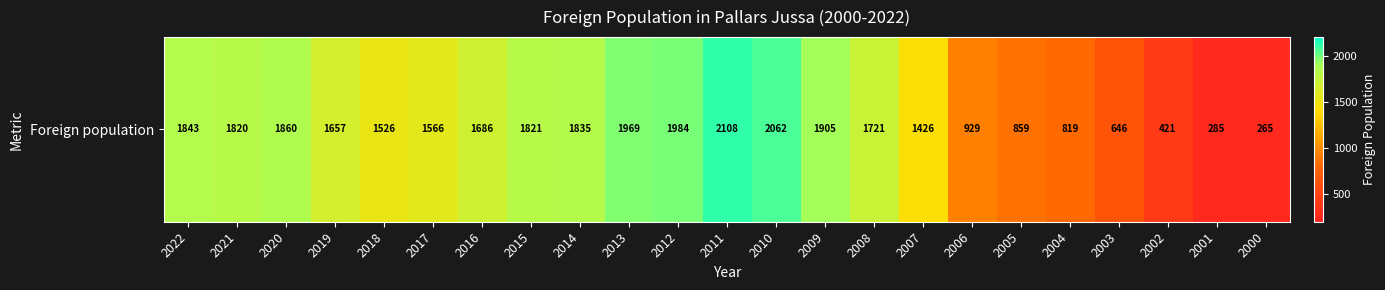

At which label does the data first exceed 1686?

2022